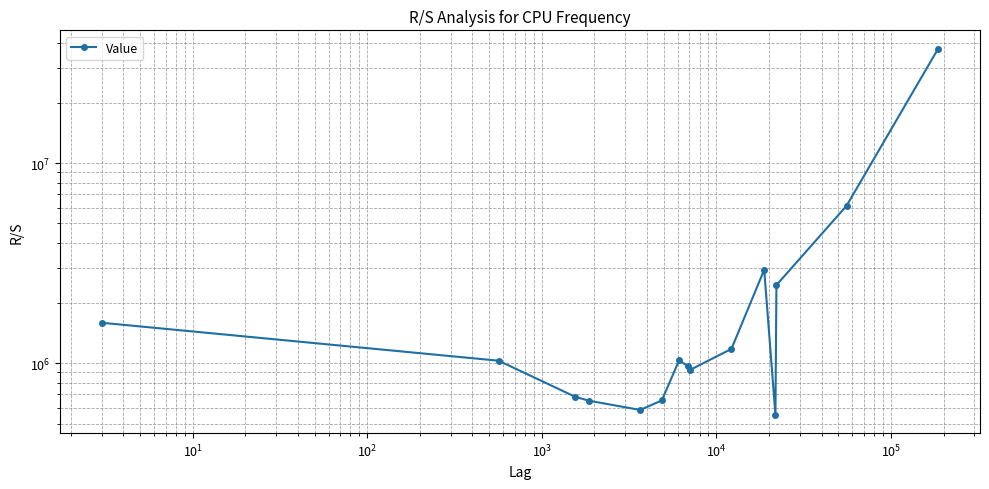

How many lines are shown in the chart?

1